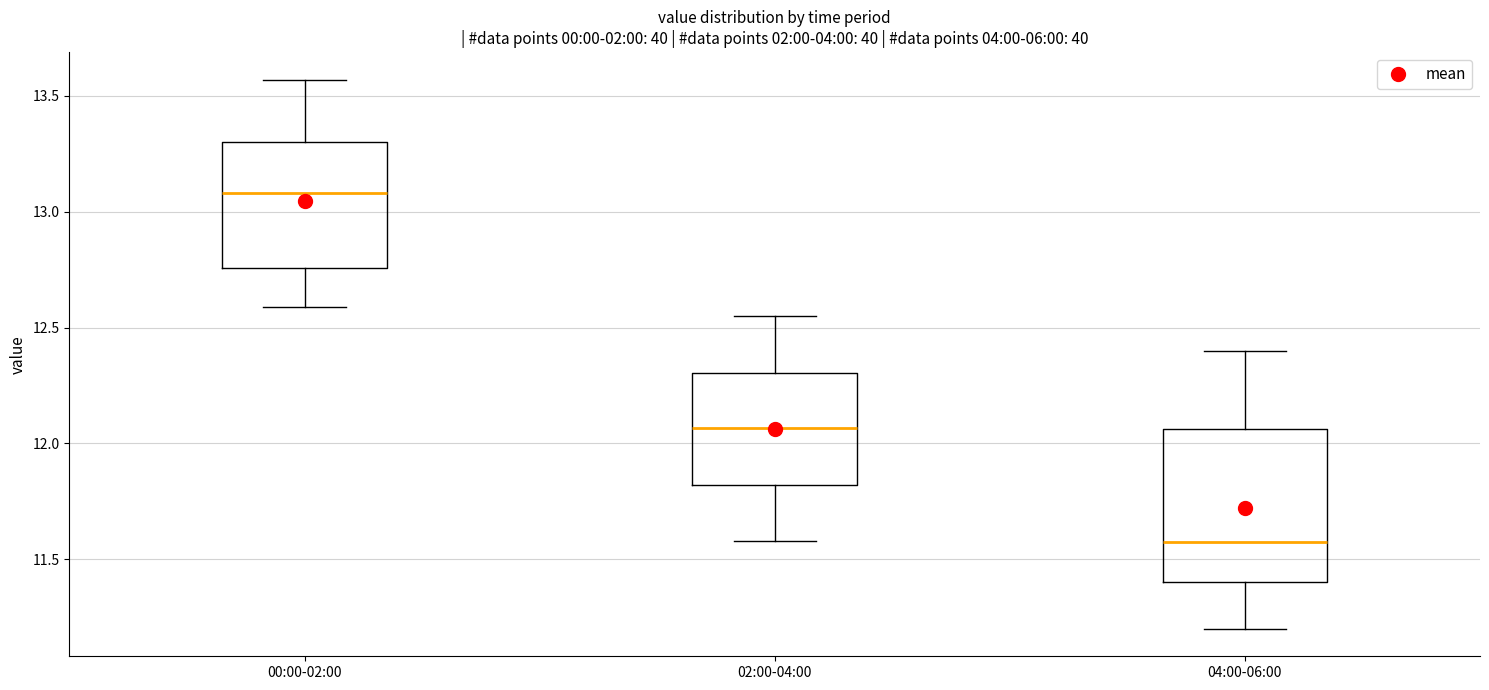

Which box has the highest median line?

00:00-02:00